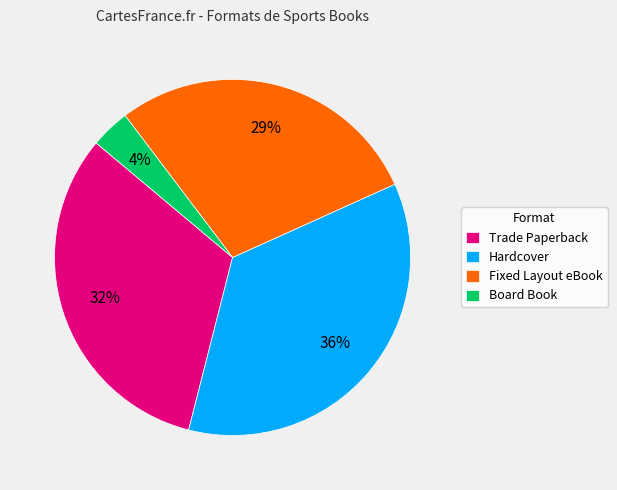

Which category has the biggest portion of the pie?

Hardcover